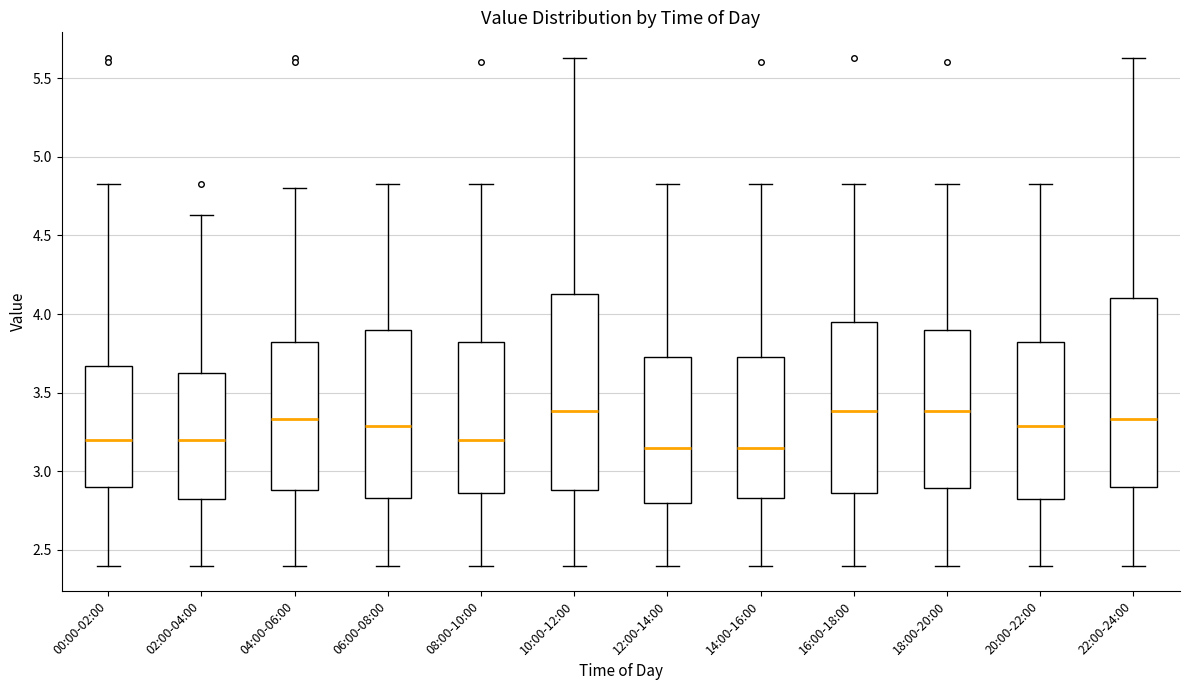

Reading left to right, read every box against the y-axis: the position of its median line, the range the box covers, and the ends of its whiskers. The values are not printed on the chart, so give them approximately, as read against the axis.

00:00-02:00: median 3.20, box 2.90 to 3.65, whiskers 2.40 to 4.85
02:00-04:00: median 3.20, box 2.80 to 3.65, whiskers 2.40 to 4.65
04:00-06:00: median 3.35, box 2.90 to 3.85, whiskers 2.40 to 4.80
06:00-08:00: median 3.30, box 2.85 to 3.90, whiskers 2.40 to 4.85
08:00-10:00: median 3.20, box 2.85 to 3.85, whiskers 2.40 to 4.85
10:00-12:00: median 3.40, box 2.90 to 4.15, whiskers 2.40 to 5.65
12:00-14:00: median 3.15, box 2.80 to 3.75, whiskers 2.40 to 4.85
14:00-16:00: median 3.15, box 2.85 to 3.75, whiskers 2.40 to 4.85
16:00-18:00: median 3.40, box 2.85 to 3.95, whiskers 2.40 to 4.85
18:00-20:00: median 3.40, box 2.90 to 3.90, whiskers 2.40 to 4.85
20:00-22:00: median 3.30, box 2.80 to 3.85, whiskers 2.40 to 4.85
22:00-24:00: median 3.35, box 2.90 to 4.10, whiskers 2.40 to 5.65